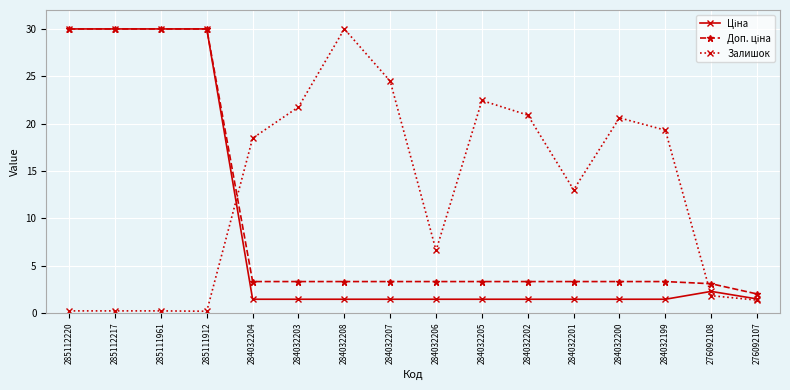

What is the difference between the highest and lowest values at 285112220?

29.8